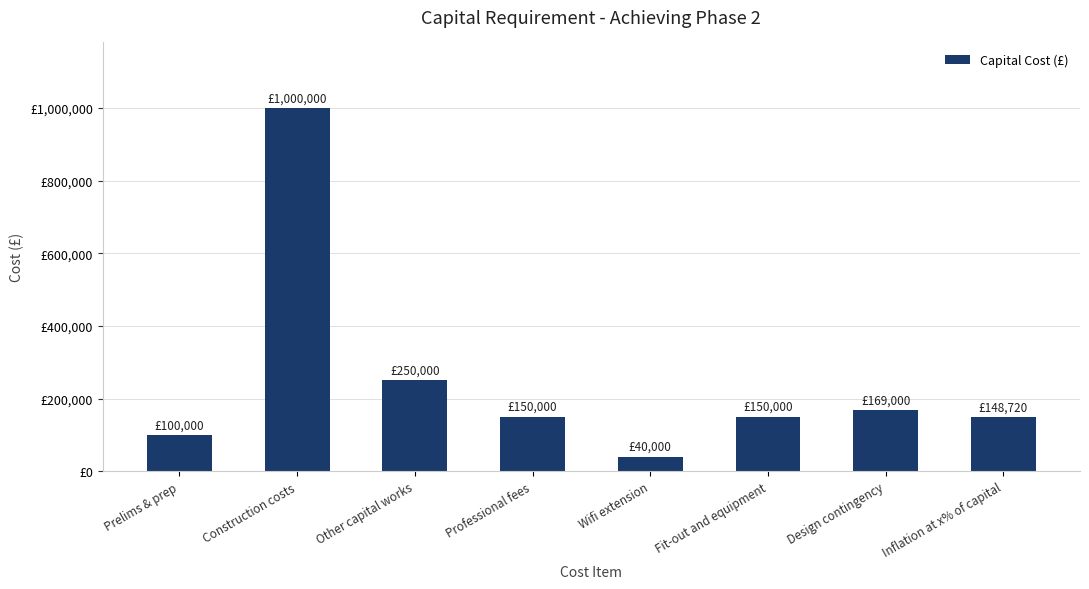

Does the chart contain any negative values?

No